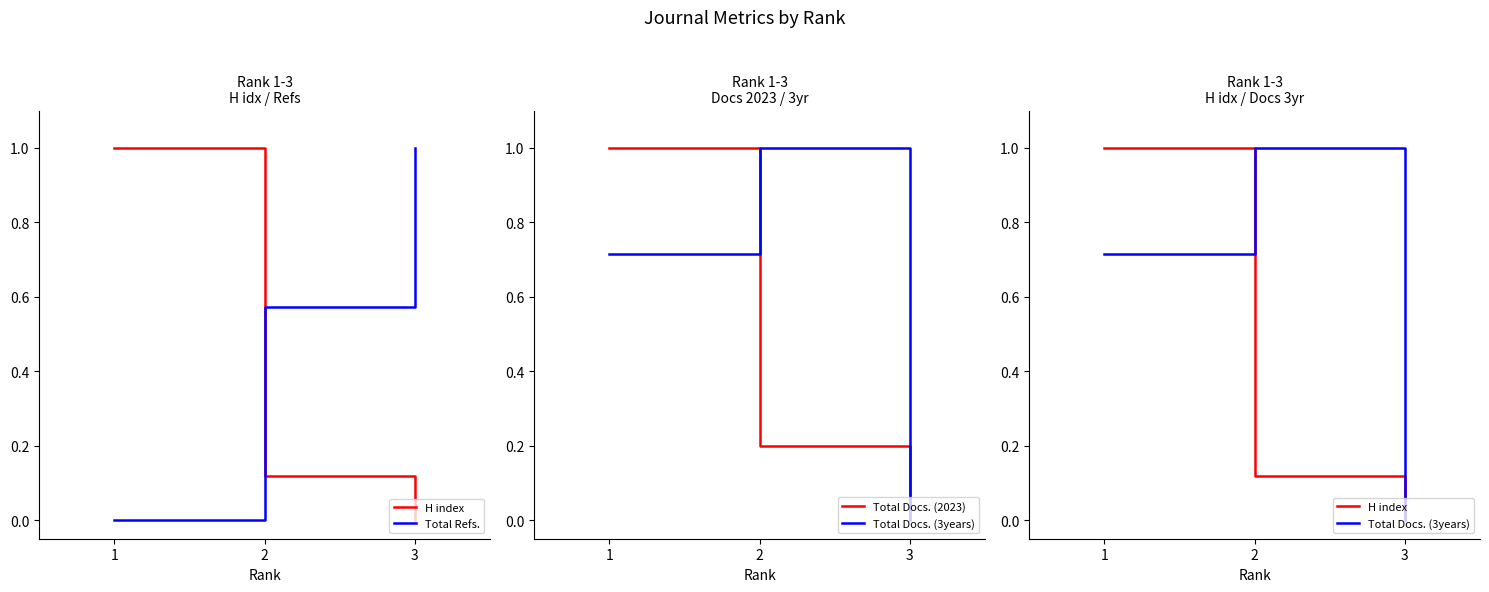

Is it true that H index equals 0.4 at 3?

False